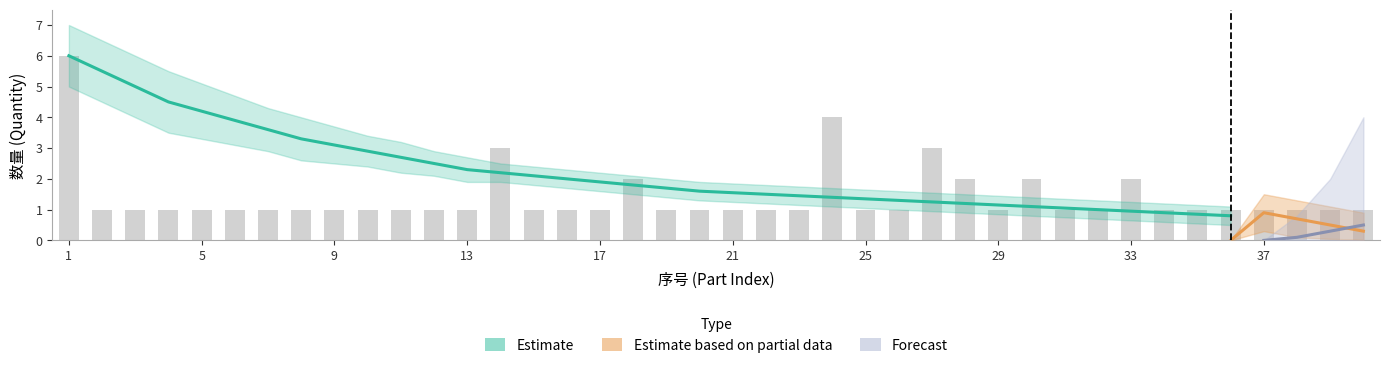

List the labels in order of value, largest first.

1, 24, 14, 27, 18, 28, 30, 33, 2, 3, 4, 5, 6, 7, 8, 9, 10, 11, 12, 13, 15, 16, 17, 19, 20, 21, 22, 23, 25, 26, 29, 31, 32, 34, 35, 36, 37, 38, 39, 40